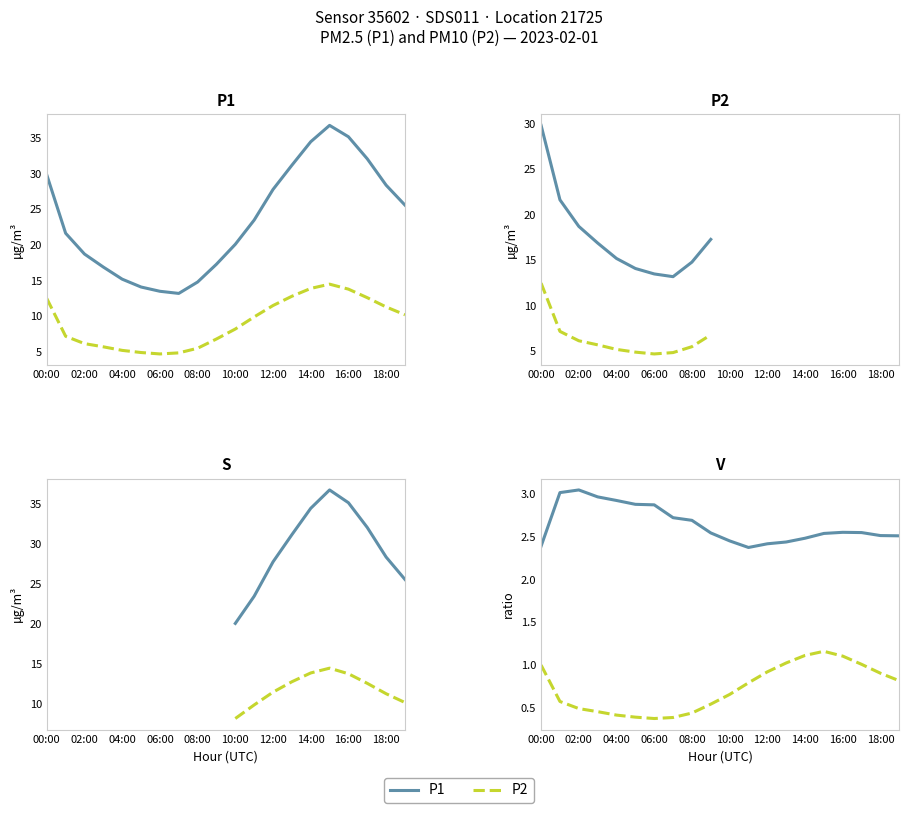

In P2, how many points are higher than both neighbors (excluding endpoints)?

1